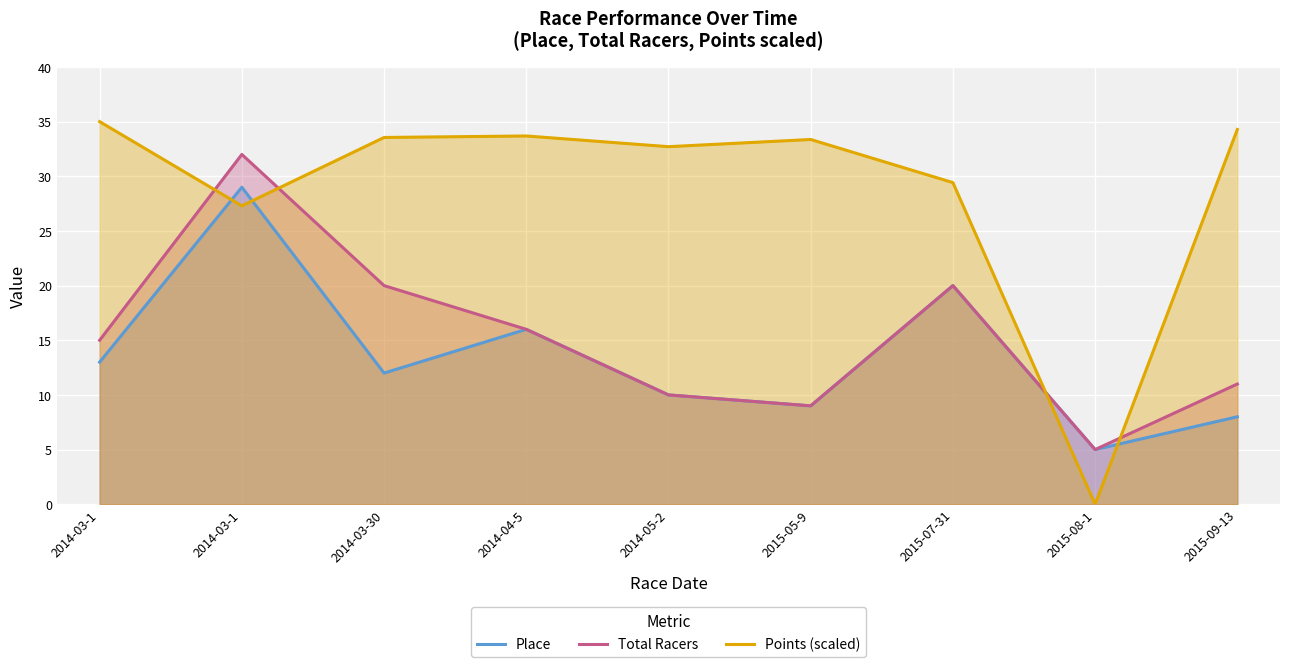

After their last crossing, which series has the higher values: Total Racers or Points (scaled)?

Points (scaled)